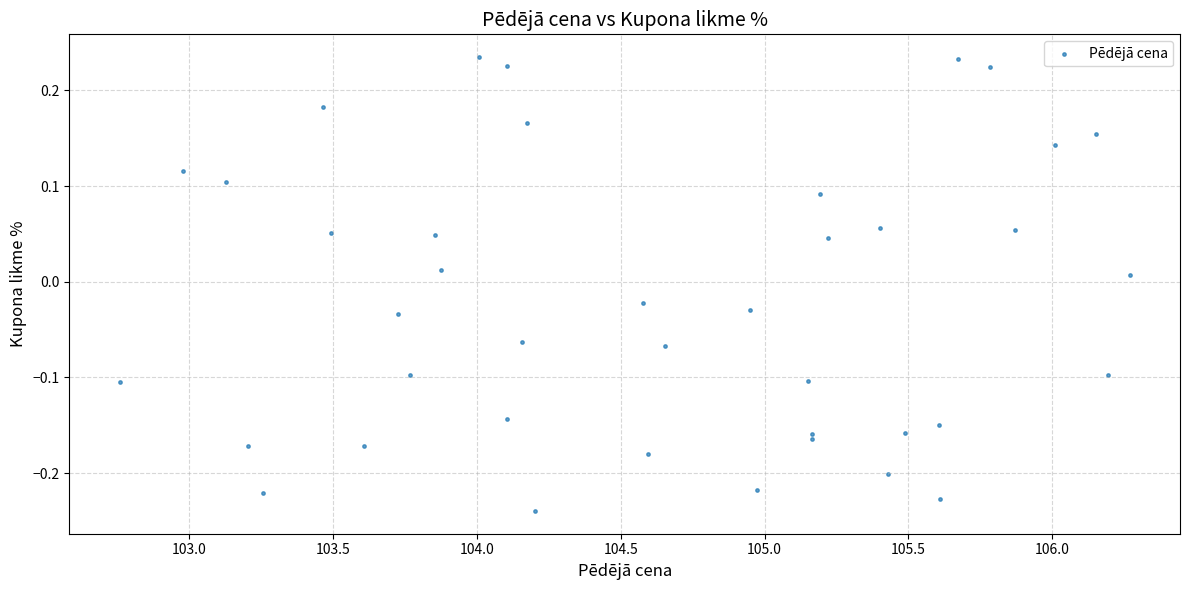

What is the range of Y values (max minus min)?

0.5